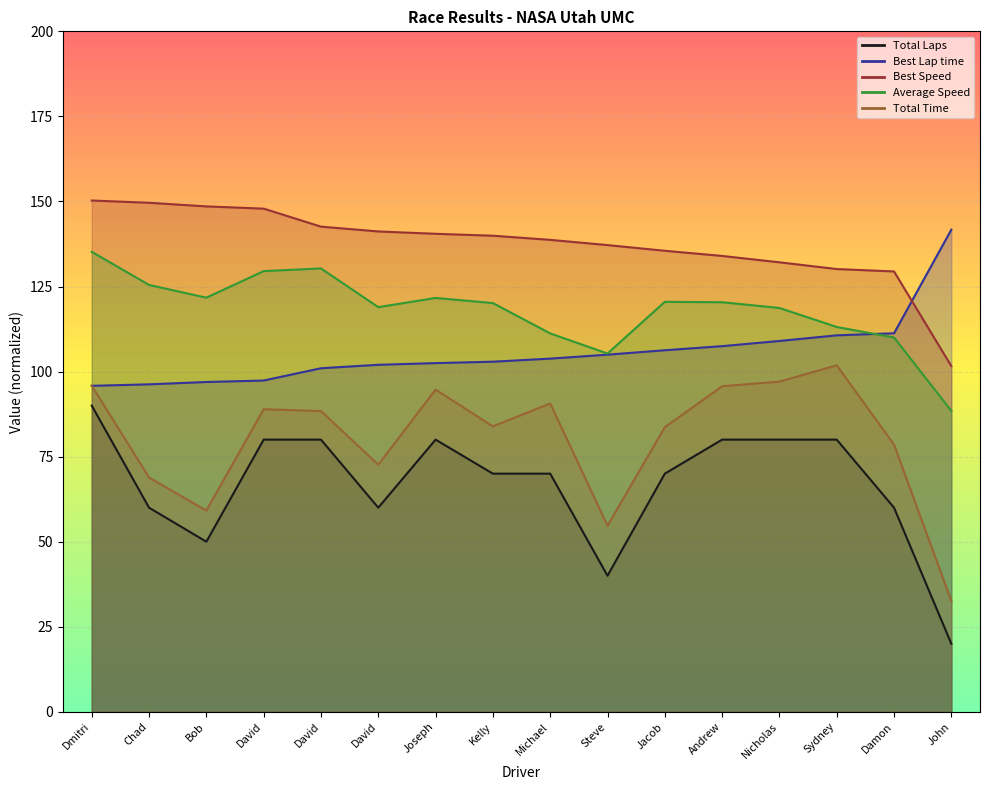

True or false: Total Time has a value of 94.7 at Joseph.

True